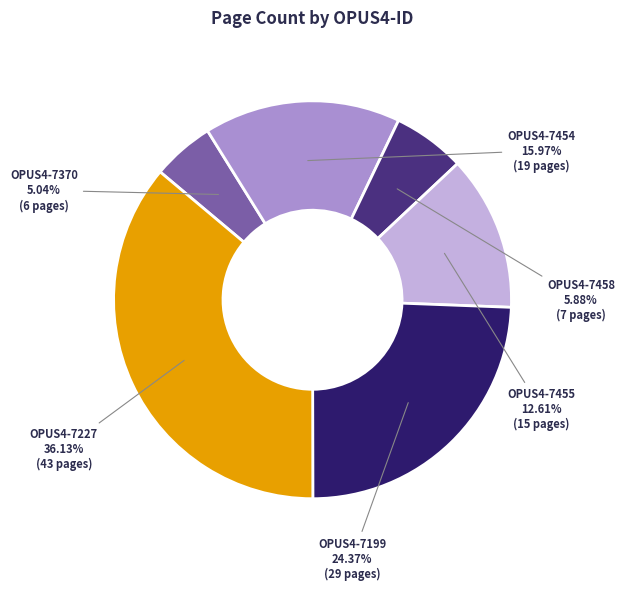

To the nearest percent, what portion does OPUS4-7370 represent?

5%